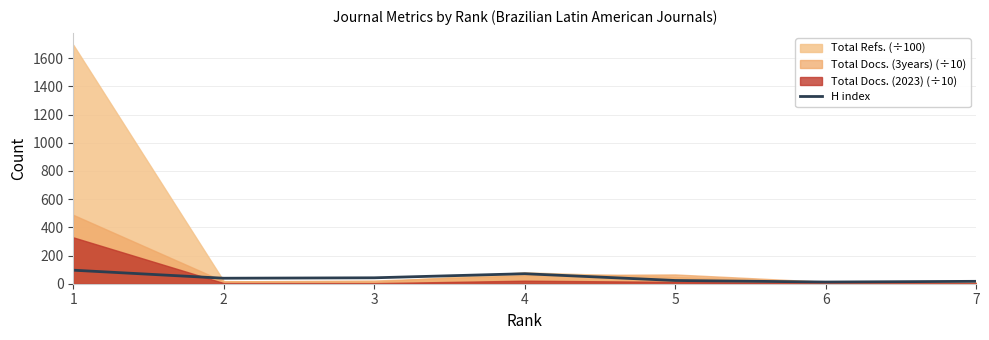

Where does the data first go above 39?

1